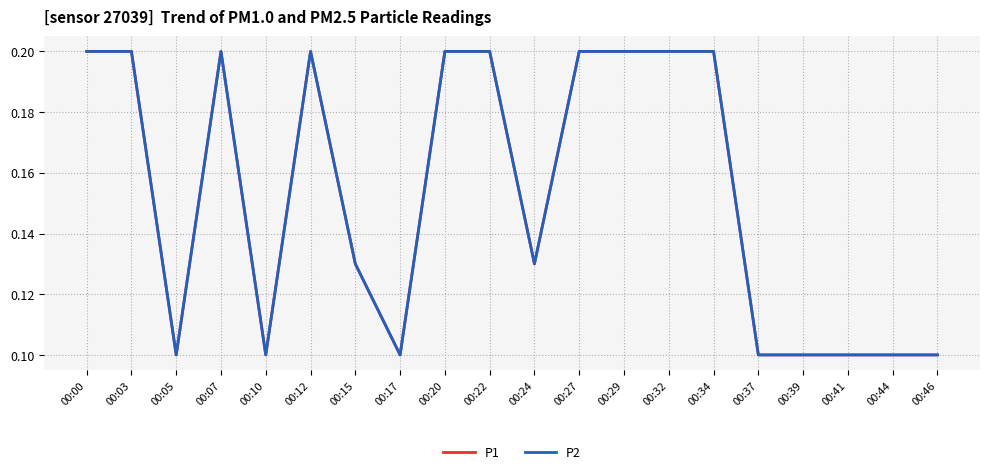

True or false: P2 has a value of 0.1 at 00:41.

True